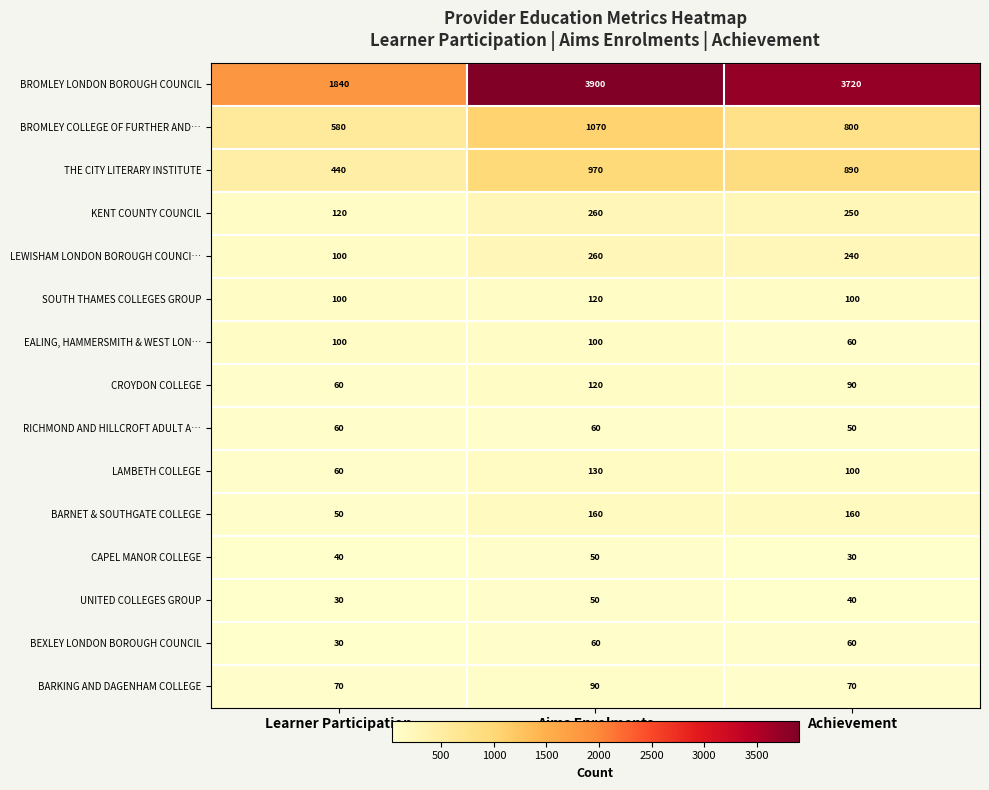

How many values in the LEWISHAM LONDON BOROUGH COUNCI… series are below 240?

1